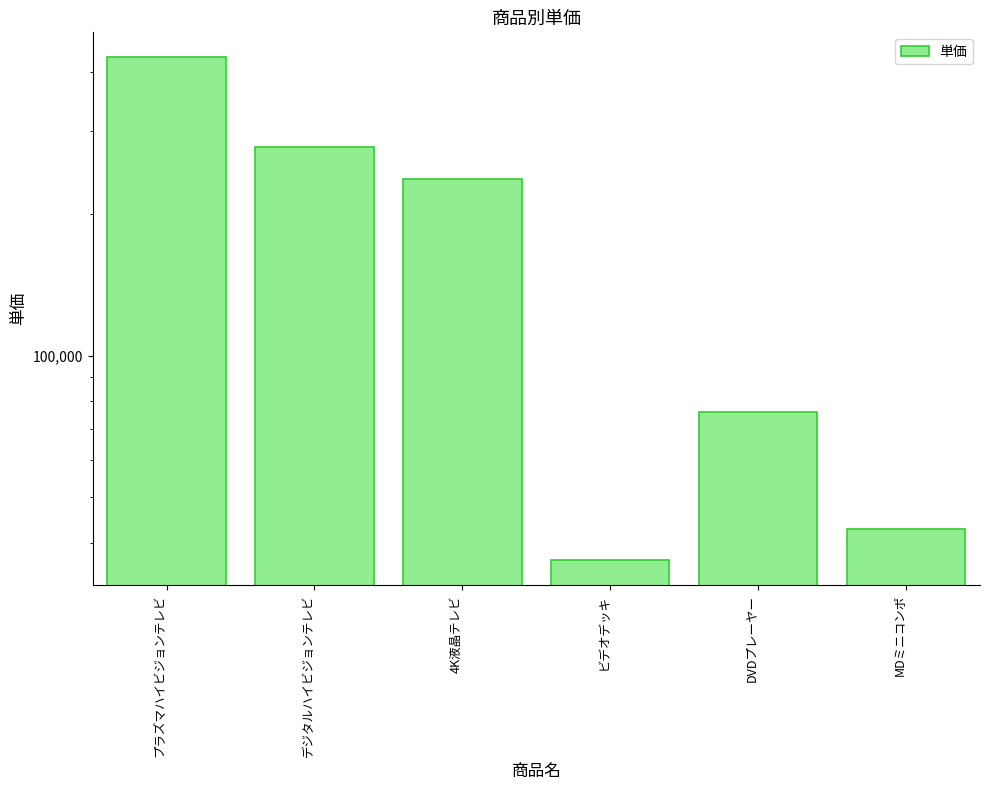

The value at MDミニコンポ is 26420. True or false?

False